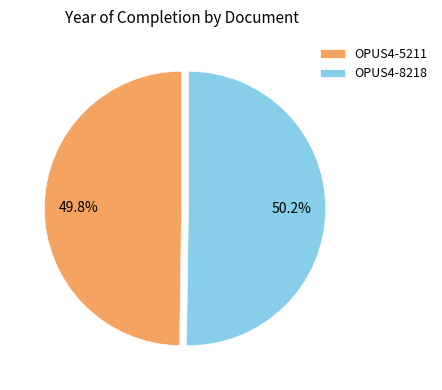

What is the ratio of the value at OPUS4-8218 to the value at OPUS4-5211?

1.0